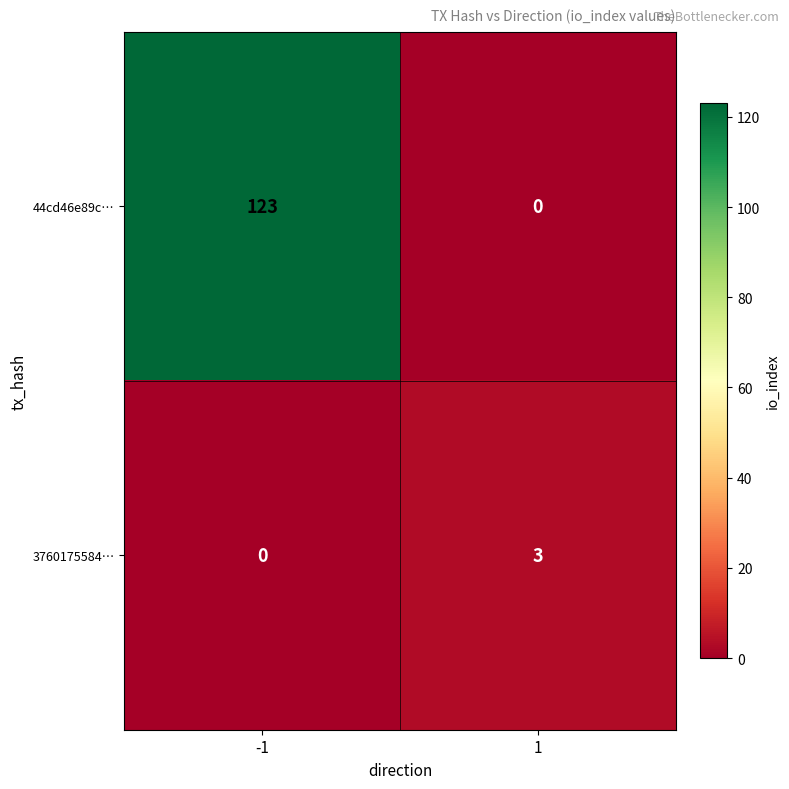

Reading left to right, list all the values displayed in this chart.

44cd46e89c…: 123	0
3760175584…: 0	3